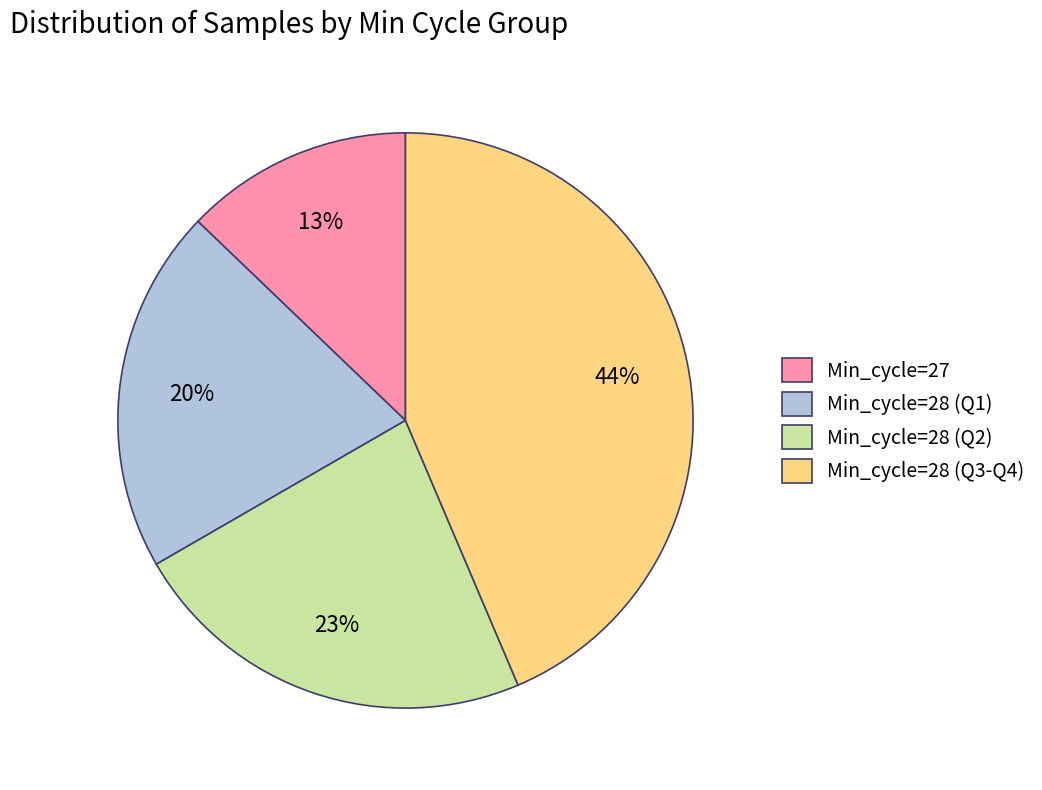

Is it true that Min_cycle=28 (Q2) is 23% of the pie?

True